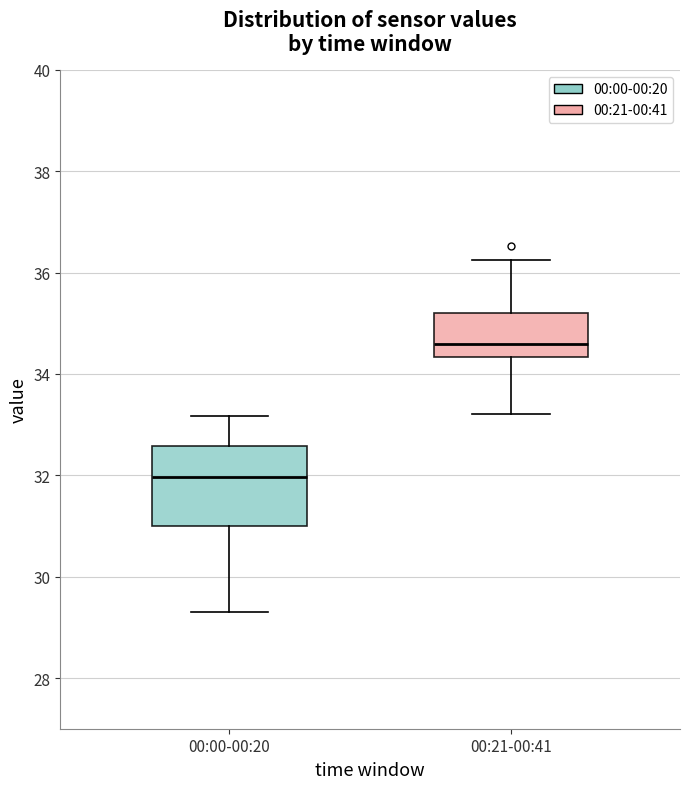

Reading left to right, transcribe this box plot: for each box, give where its median line is, the range the box spans, and where its two whiskers end, as read against the y-axis. The values are not printed on the chart, so give them approximately, as read against the axis.

00:00-00:20: median 32.0, box 31.0 to 32.6, whiskers 29.4 to 33.2
00:21-00:41: median 34.6, box 34.4 to 35.2, whiskers 33.2 to 36.2